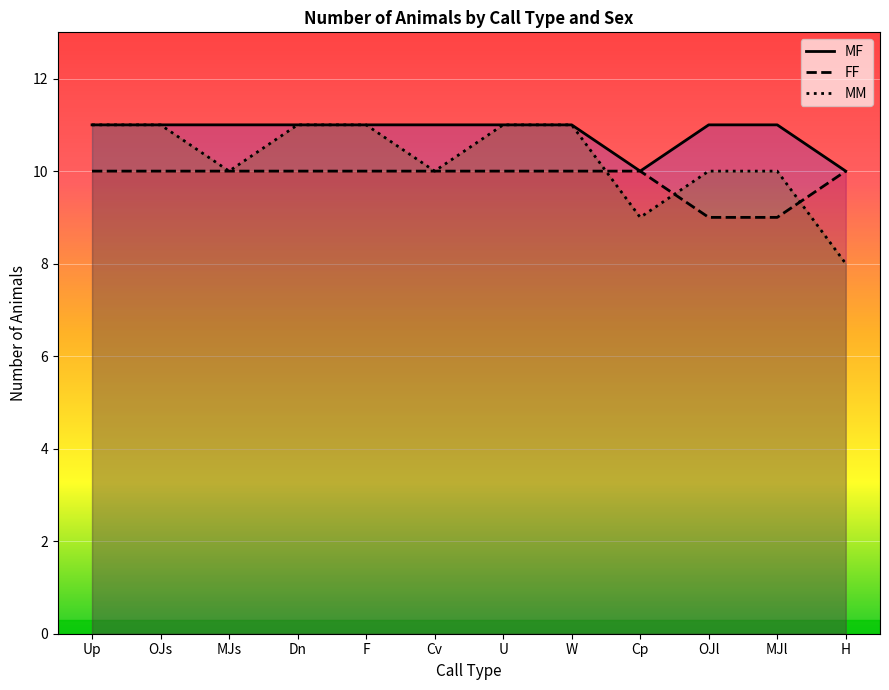

What is the sum of all FF values?

118